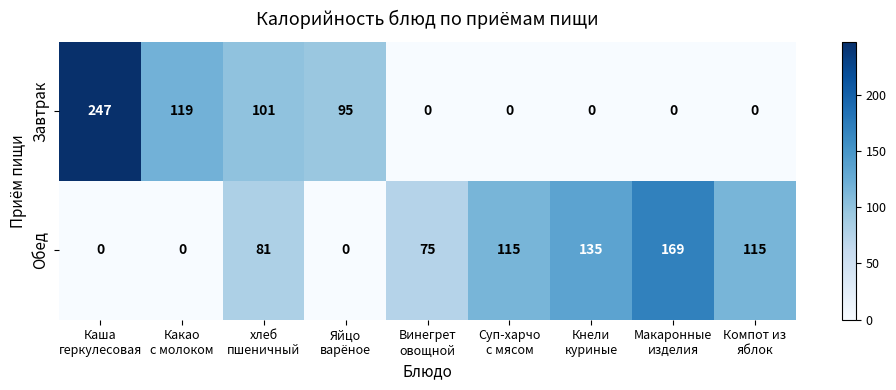

Which series has the largest total across all categories?

Обед